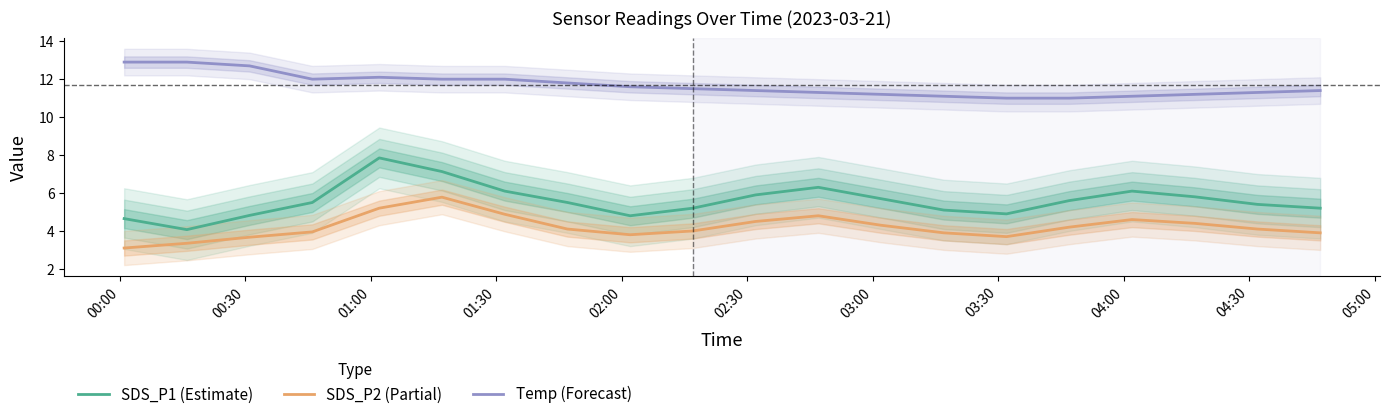

How many data points in Temp (Forecast) are above 11?

18